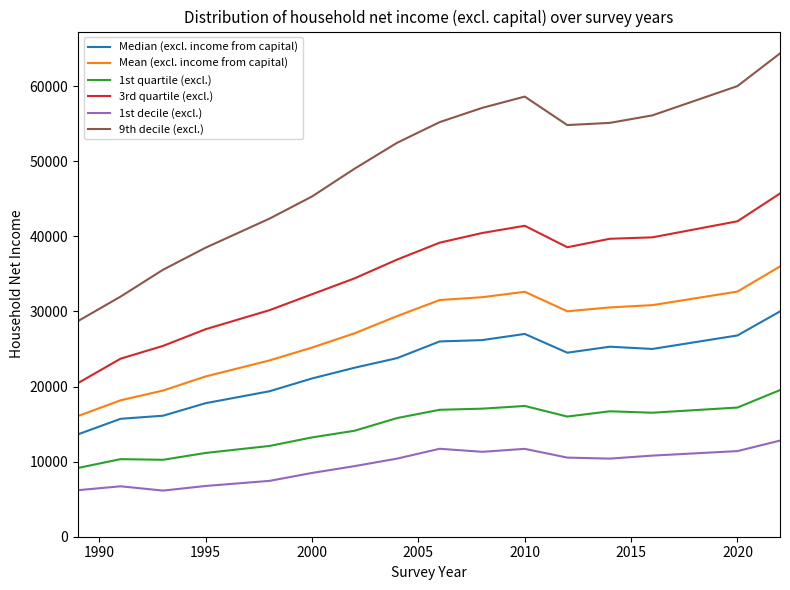

Which series has the widest spread of values?

9th decile (excl.)